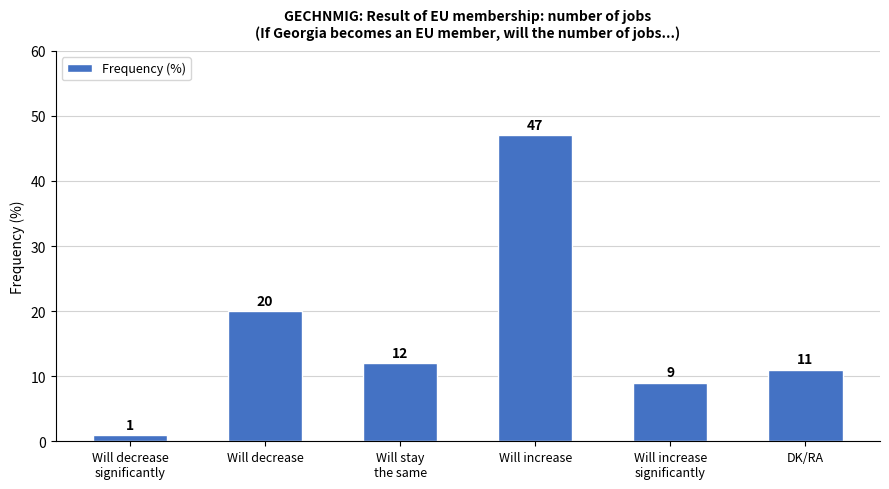

Approximately how many times larger is the value at DK/RA compared to Will stay
the same?

0.9